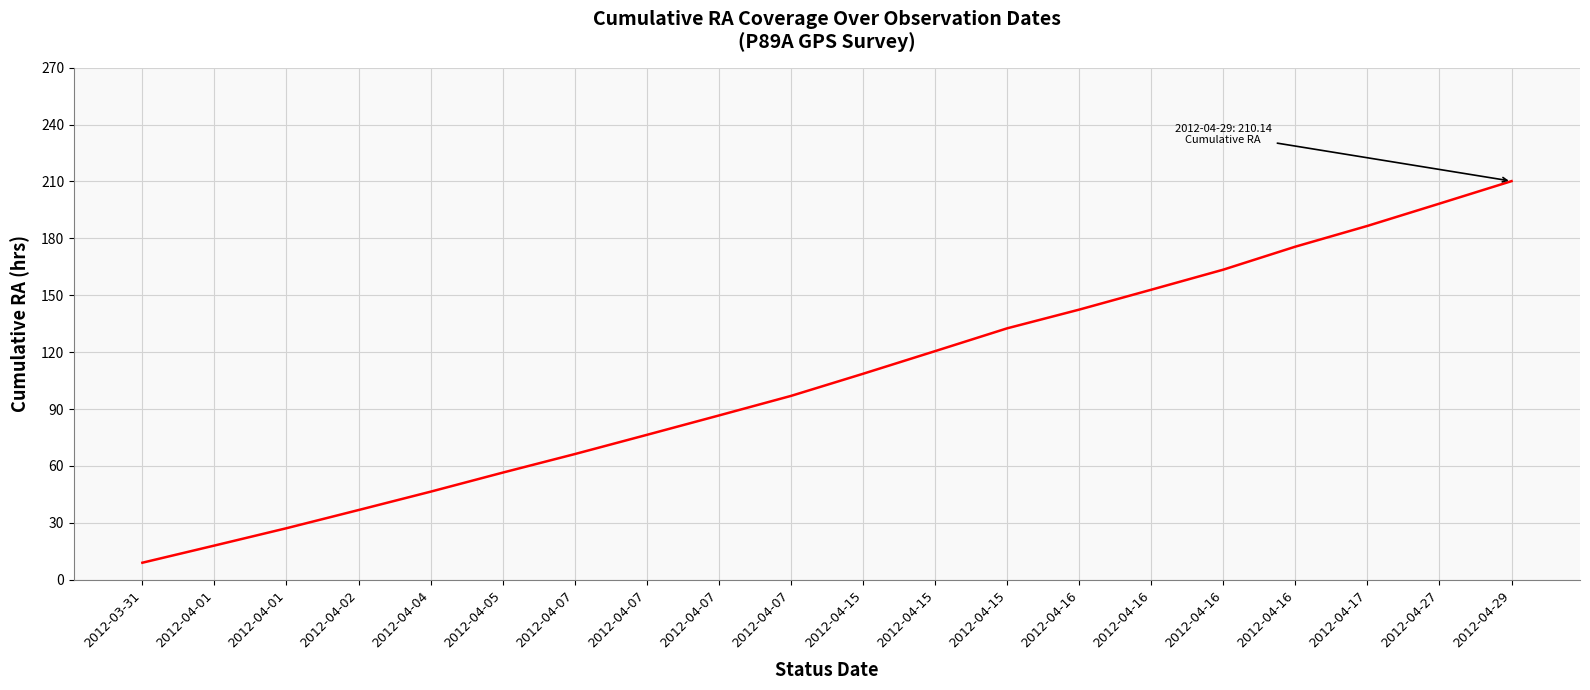

What is the minimum value shown in the chart?

9.0